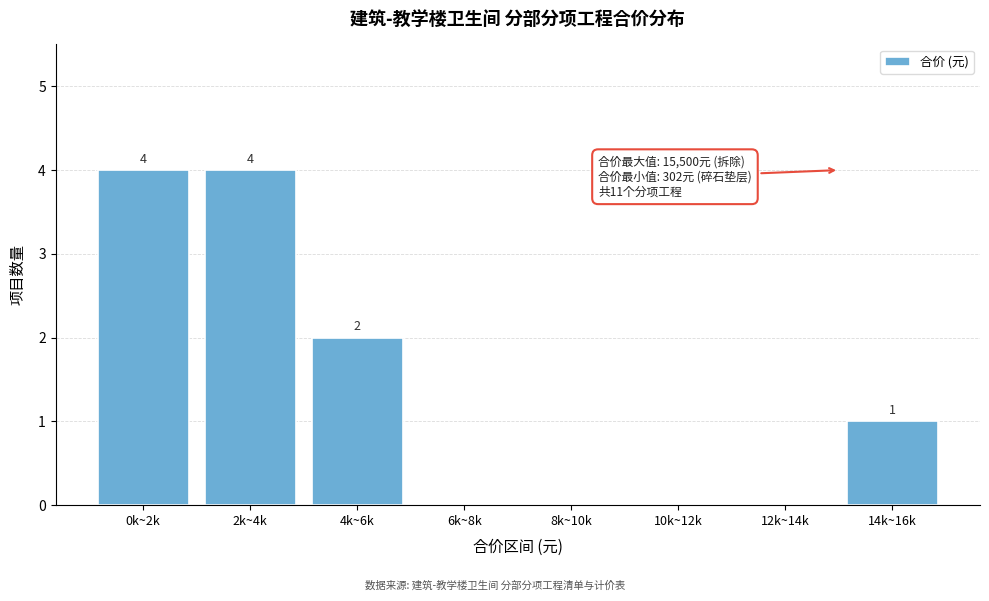

Reading right to left, transcribe all the data shown in this chart.

14k~16k=1	12k~14k=0	10k~12k=0	8k~10k=0	6k~8k=0	4k~6k=2	2k~4k=4	0k~2k=4